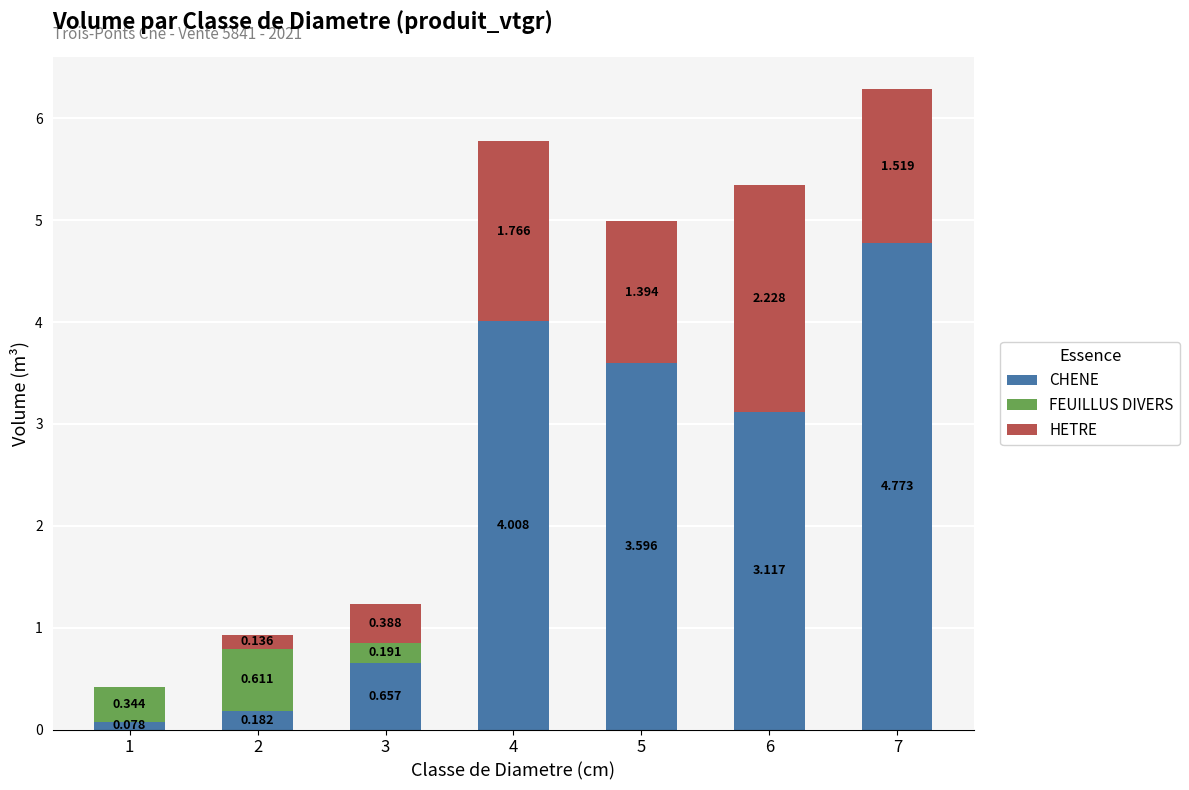

Count the number of categories in the chart.

7